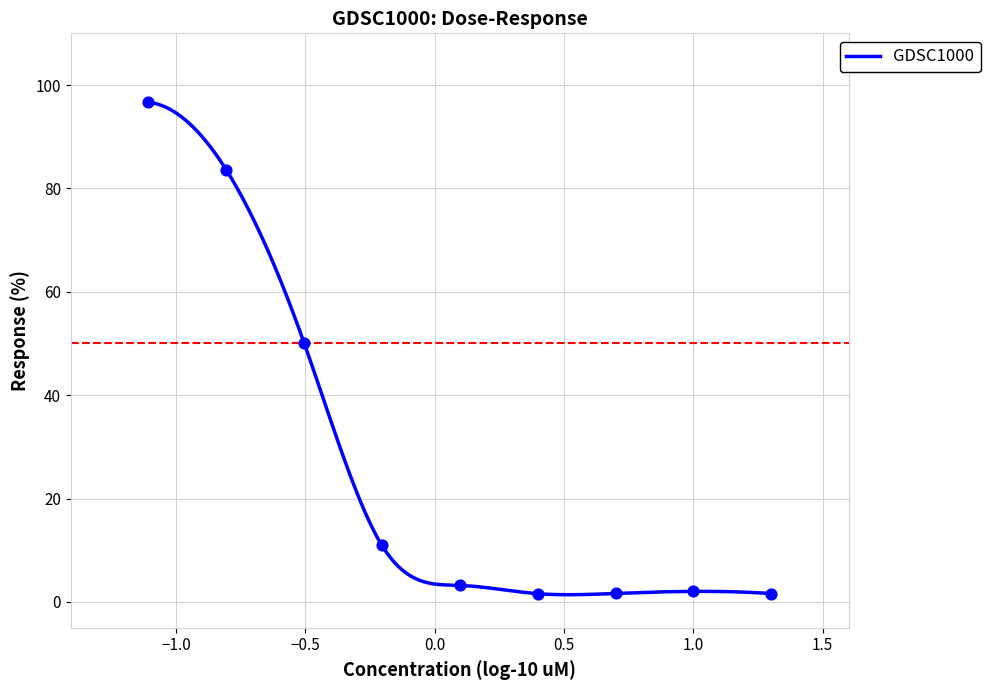

What is the maximum value for GDSC1000?

96.7